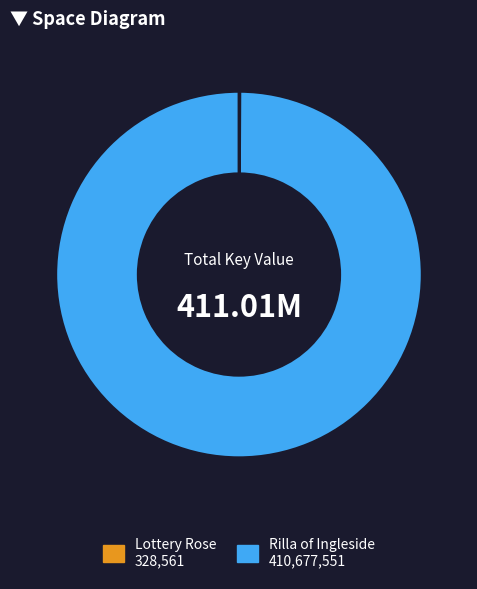

Which slice represents more than half of the pie?

Rilla of Ingleside